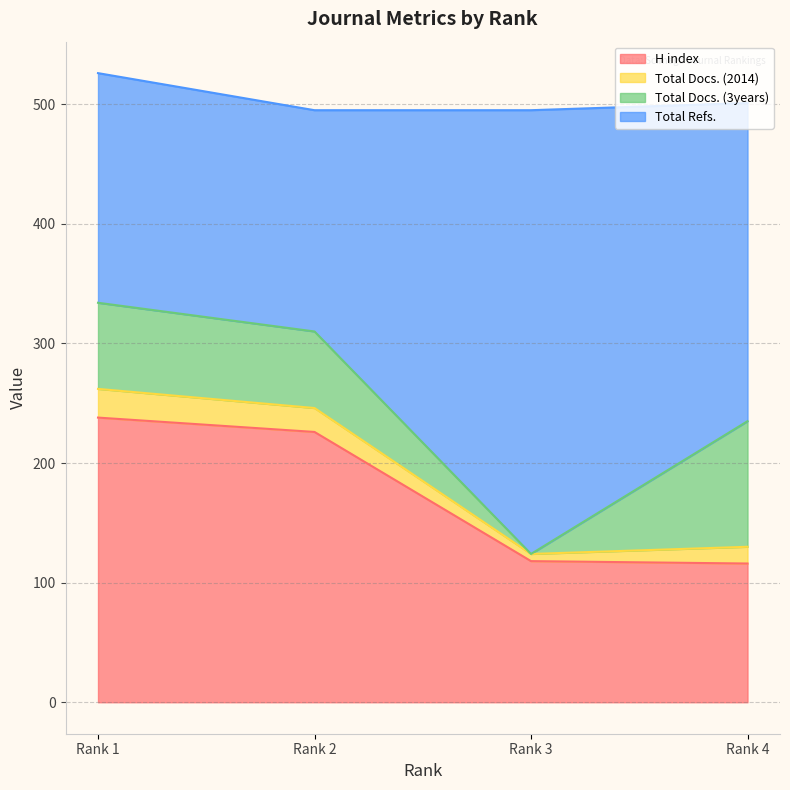

What is the difference between the maximum and minimum values in the H index series?

122